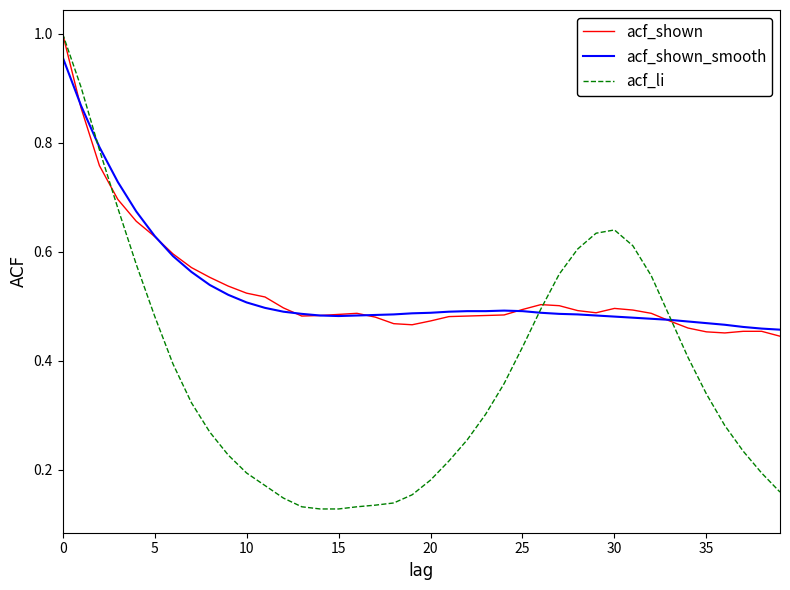

Which series has the widest spread of values?

acf_li